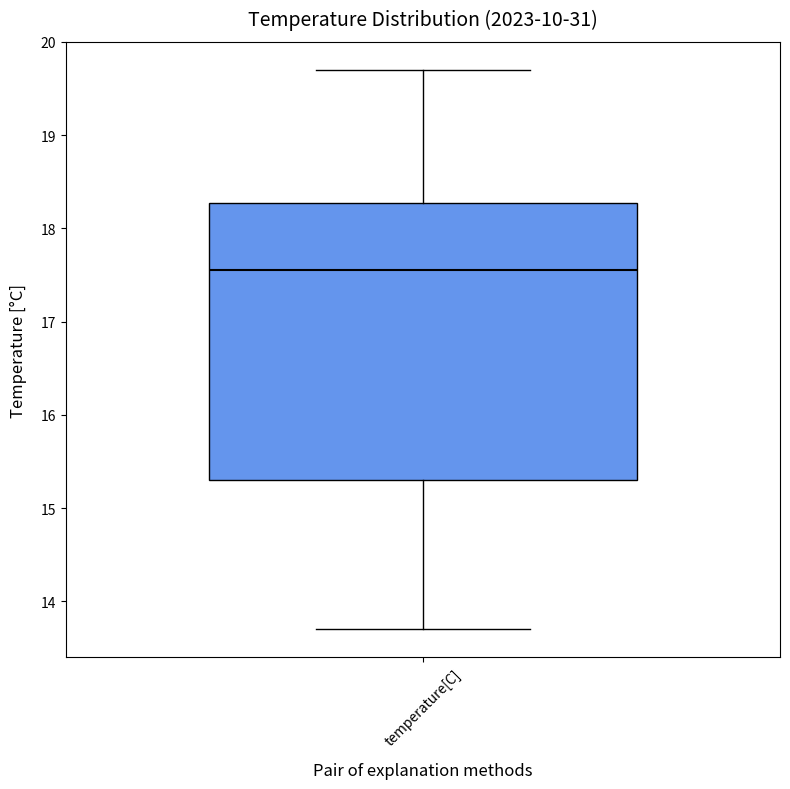

Read this box plot against the y-axis: the position of the median line, the range covered by the box, and the ends of both whiskers. The values are not printed on the chart, so give them approximately, as read against the axis.

median 17.6, box 15.3 to 18.3, whiskers 13.7 to 19.7